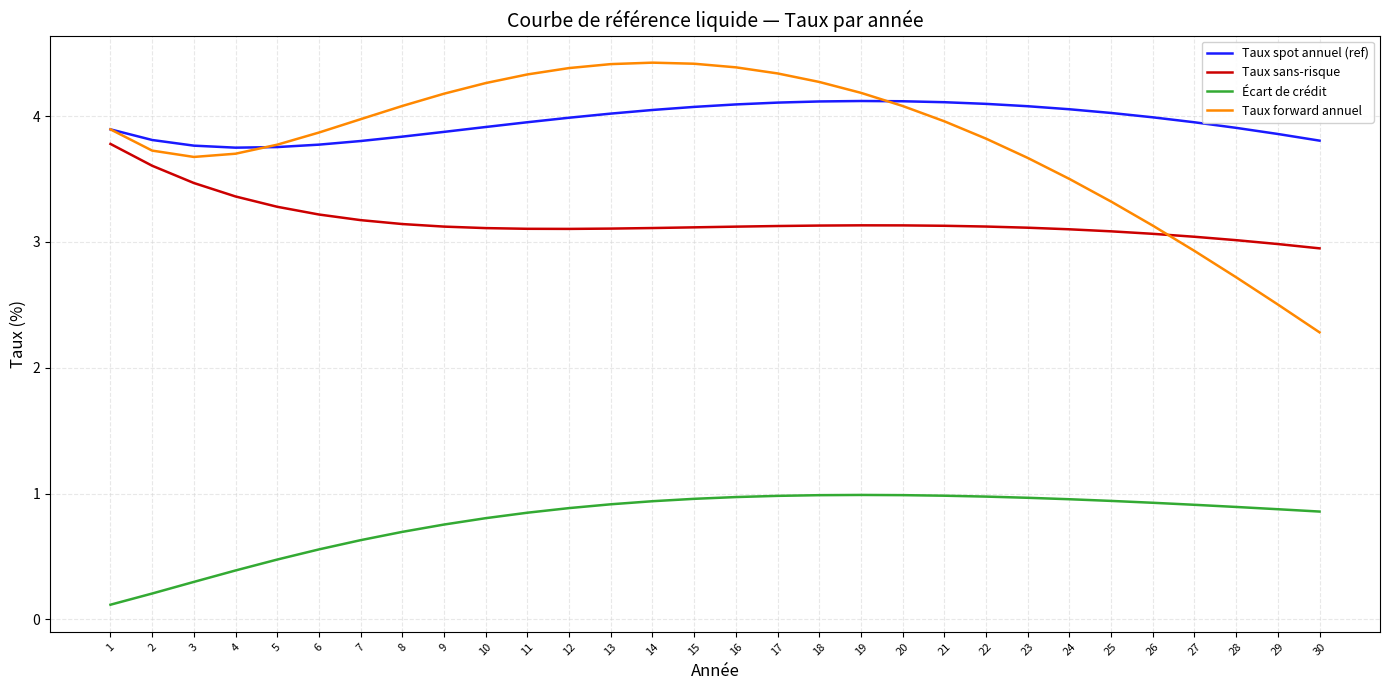

What is the average value of the Taux sans-risque series?

3.2